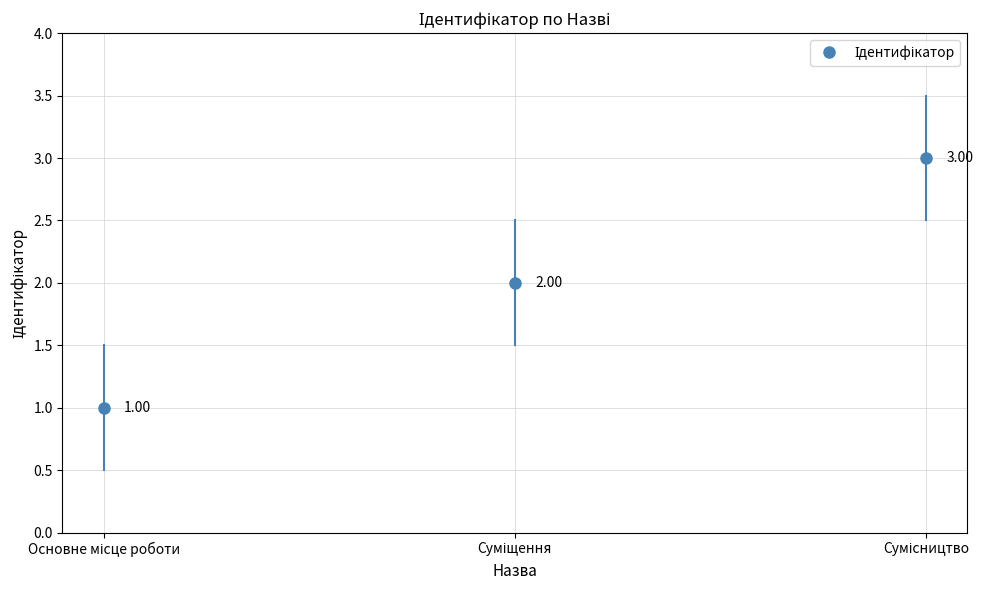

What position from the left is Основне місце роботи?

1